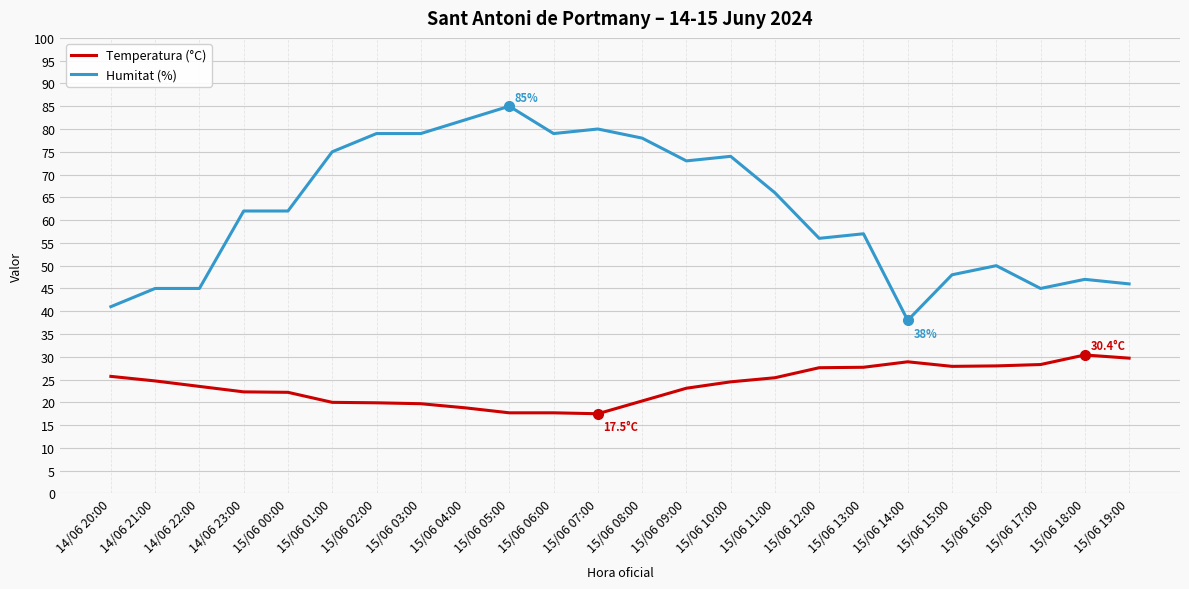

The value of Humitat (%) at 15/06 00:00 is 18.3. True or false?

False